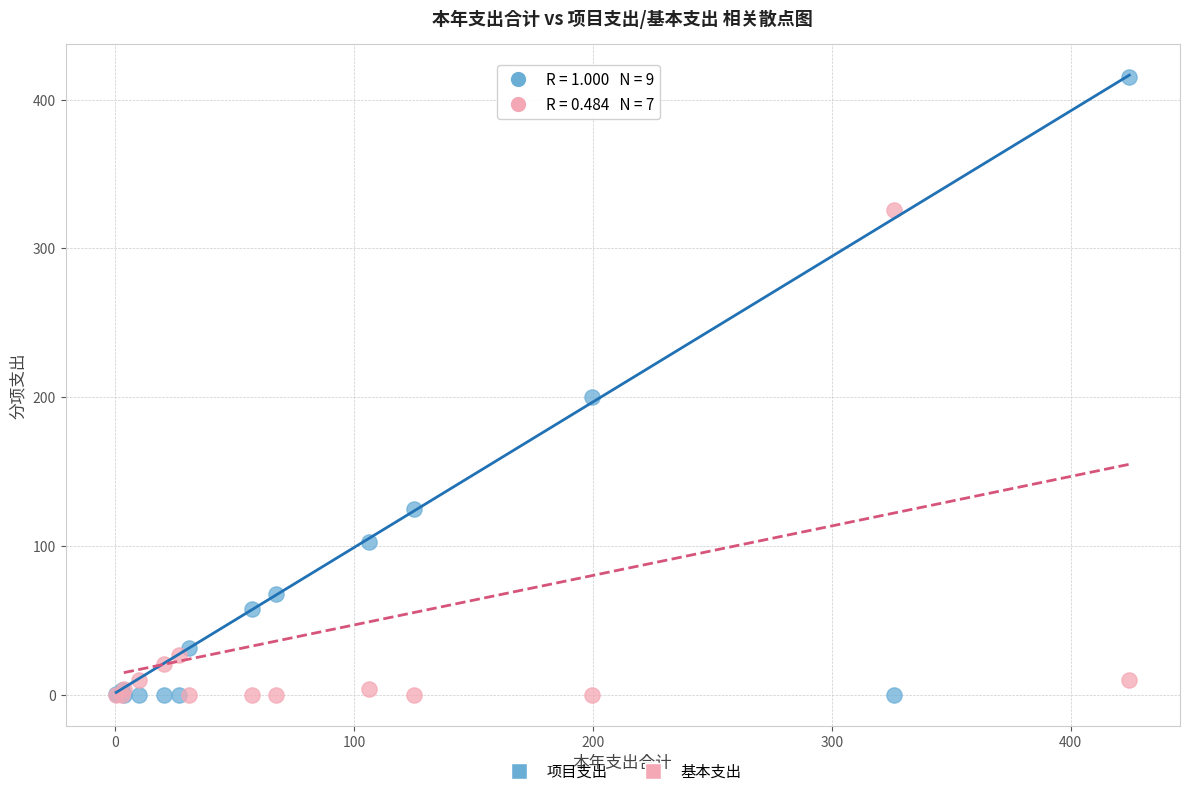

What are all the series names shown in the legend?

项目支出, 基本支出